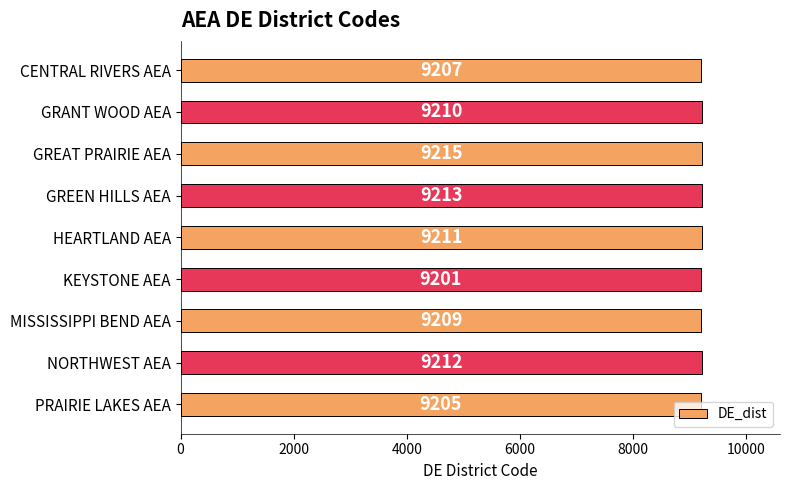

What is the approximate value at GREAT PRAIRIE AEA, to the nearest 5?

9215